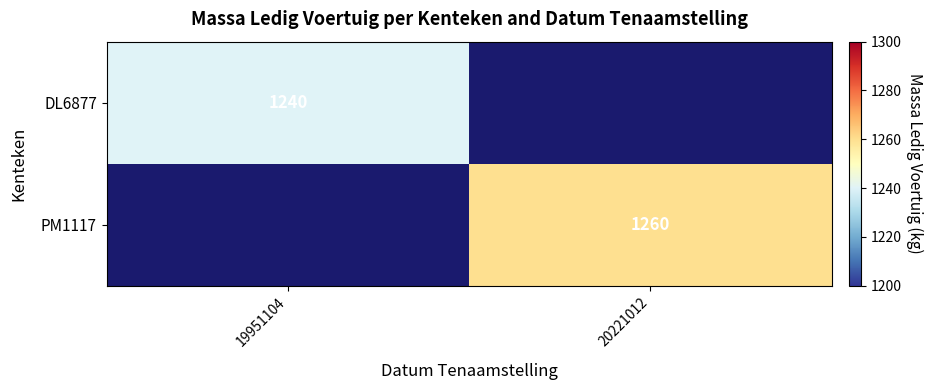

Is it true that PM1117 equals 1260 at 20221012?

True